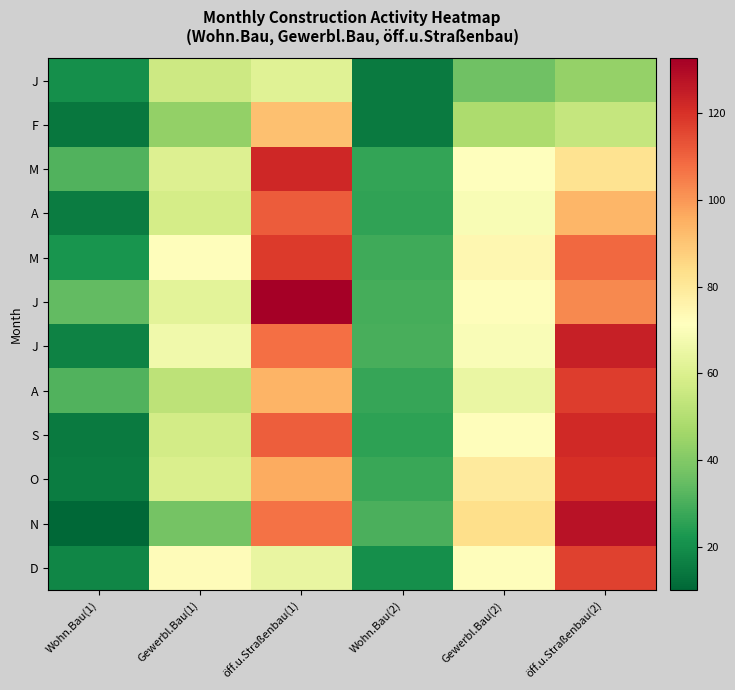

Which has a higher value, Gewerbl.Bau(2) or öff.u.Straßenbau(2)?

öff.u.Straßenbau(2)